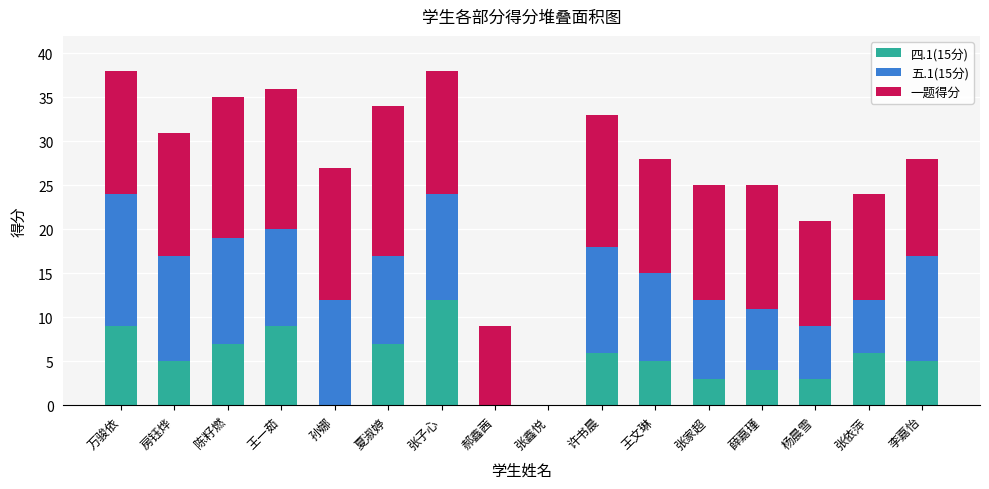

Is it true that 四.1(15分) equals 5 at 李嘉怡?

True